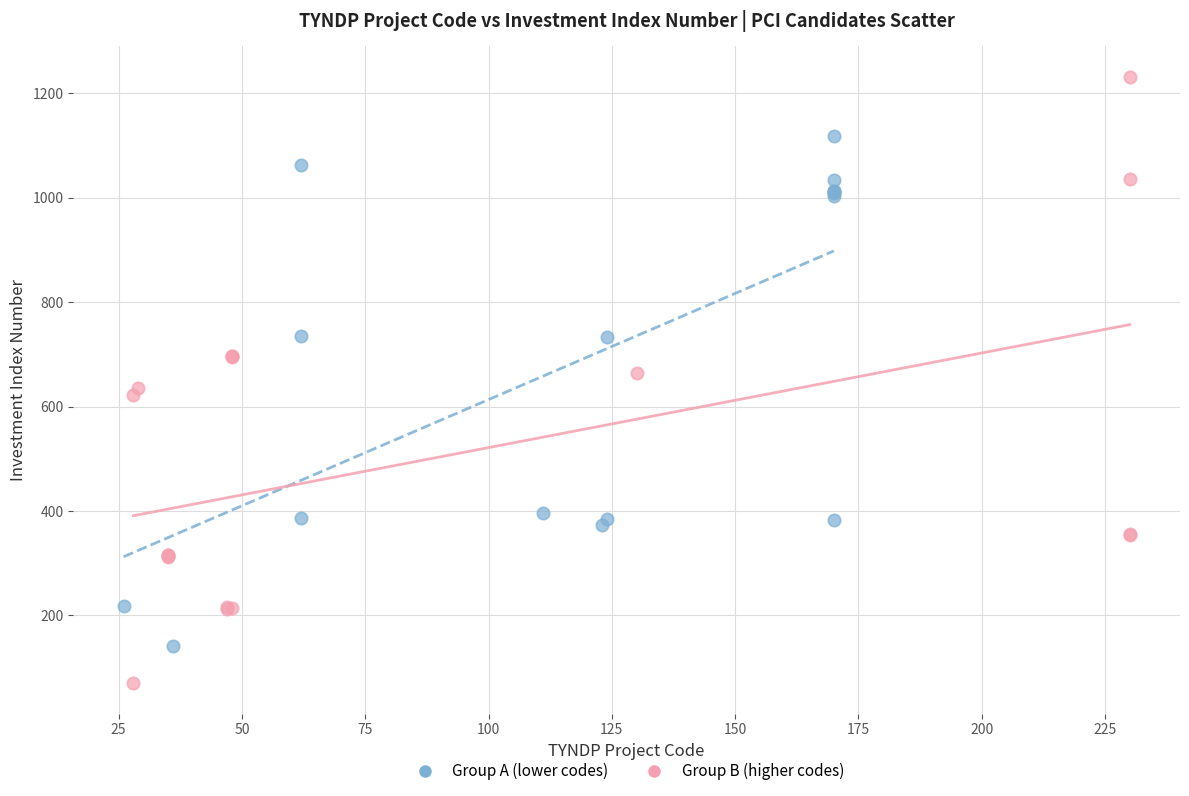

Which series reaches the maximum Y coordinate?

Group B (higher codes)